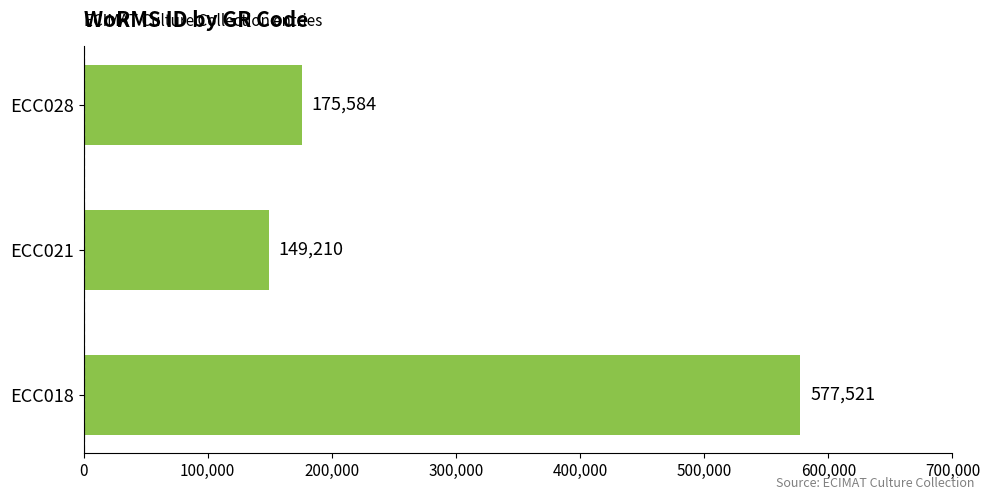

True or false: the data shows 70746 at ECC028.

False